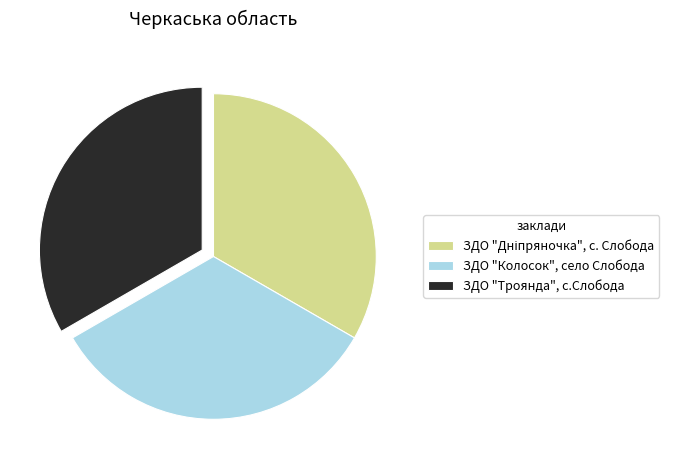

The ЗДО "Троянда", с.Слобода slice represents 33% of the pie. True or false?

True